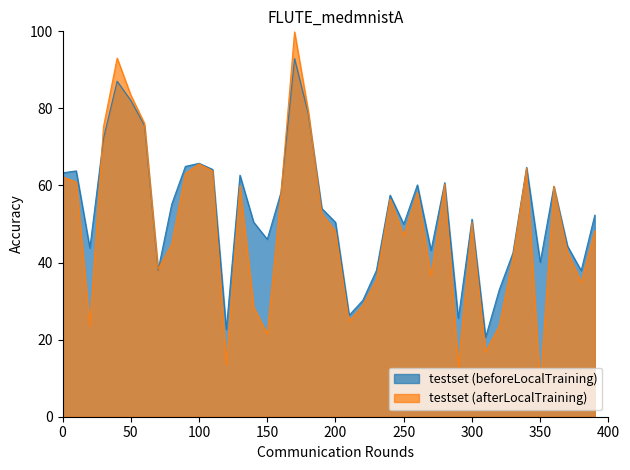

Reading left to right, extract all data points from this chart.

rade9_aggzone_norm: 63.3	63.8	43.8	72.2	87.1	82.1	75.6	38.0	55.1	65.0	65.8	64.2	22.6	62.7	50.5	46.0	58.1	92.9	78.7	54.0	50.4	26.3	30.2	38.0	57.5	50.0	60.2	43.2	60.7	25.5	51.3	20.6	33.0	42.5	64.7	40.1	59.7	44.3	37.9	52.3
rade9_mult_nadir_norm: 62.2	60.9	23.6	75.3	93.1	83.5	76.1	38.3	44.8	63.1	65.6	63.8	13.5	60.0	28.5	21.4	57.6	99.8	79.4	52.7	48.1	24.8	28.8	35.6	56.5	47.0	58.2	36.6	60.3	13.0	50.5	16.8	23.6	41.3	64.5	8.0	59.8	42.8	34.9	48.2